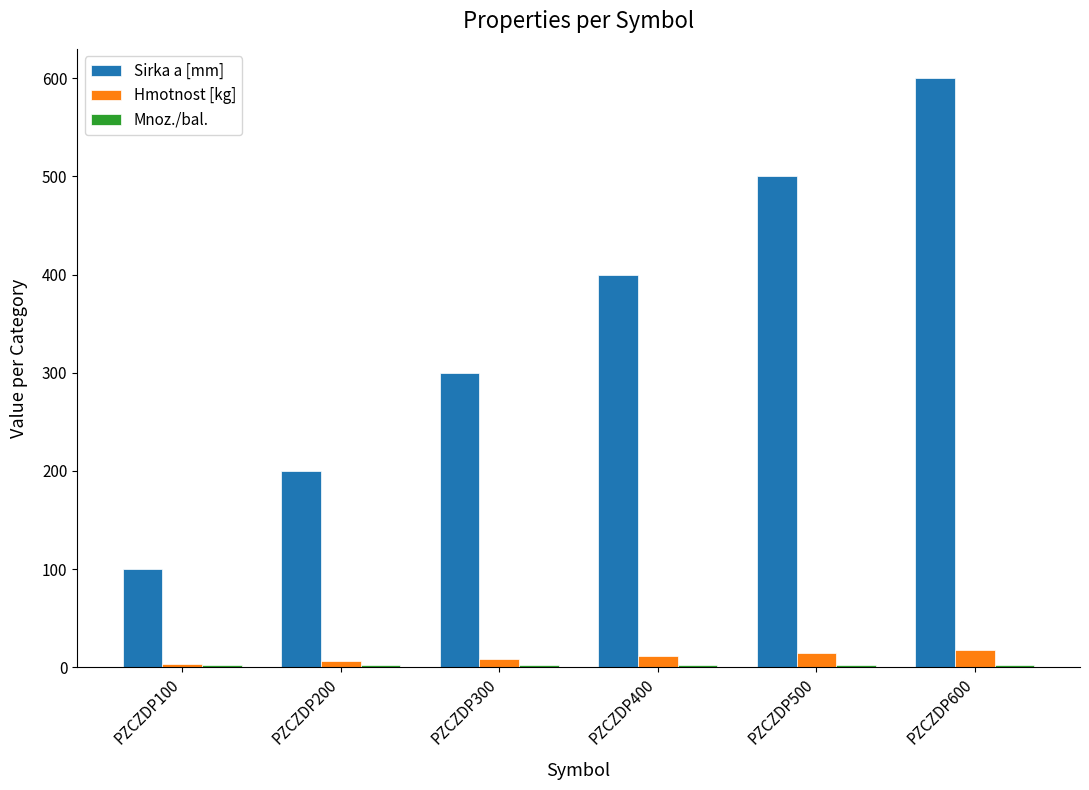

The Sirka a [mm] series shows 500.0 at PZCZDP500. True or false?

True